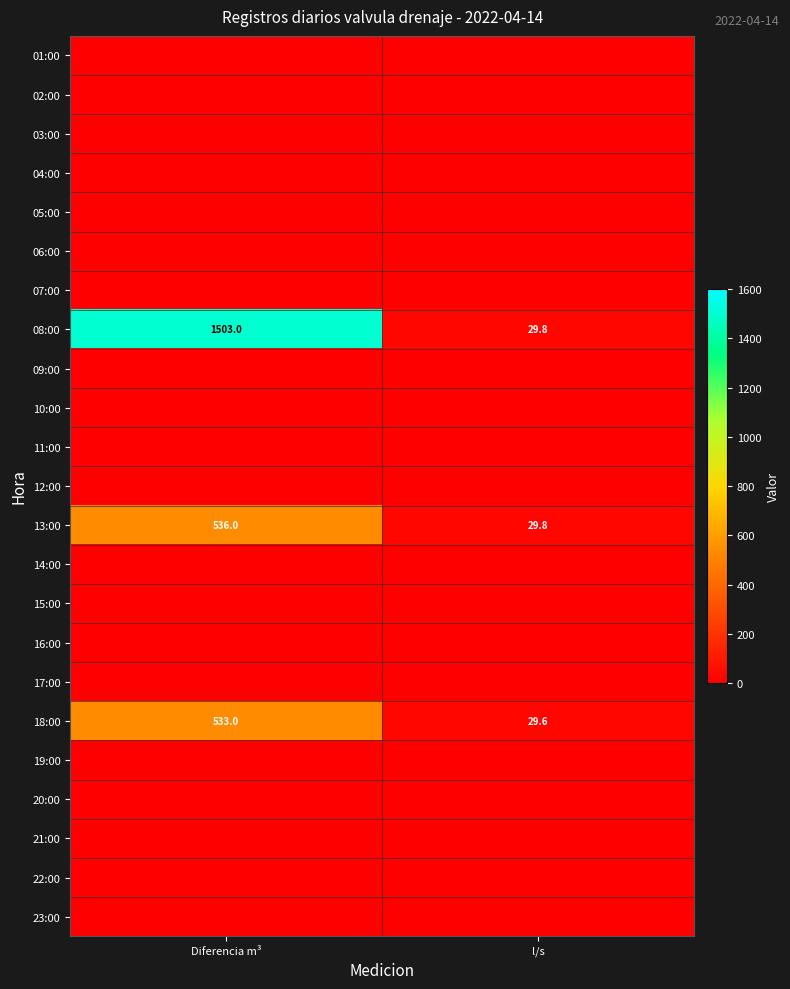

The value of 13:00 at Diferencia m³ is 536.0. True or false?

True